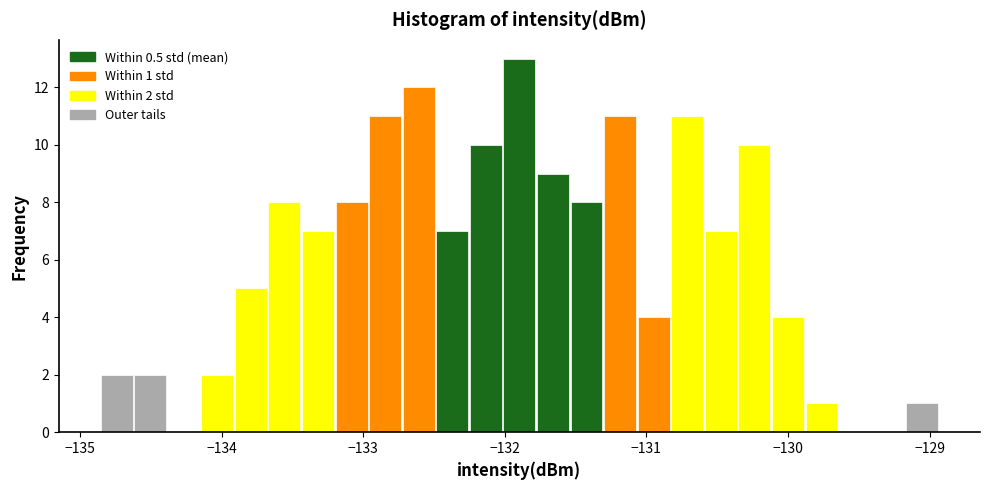

Read against the x-axis, roughly where is the centre of the tallest bar?

-131.9